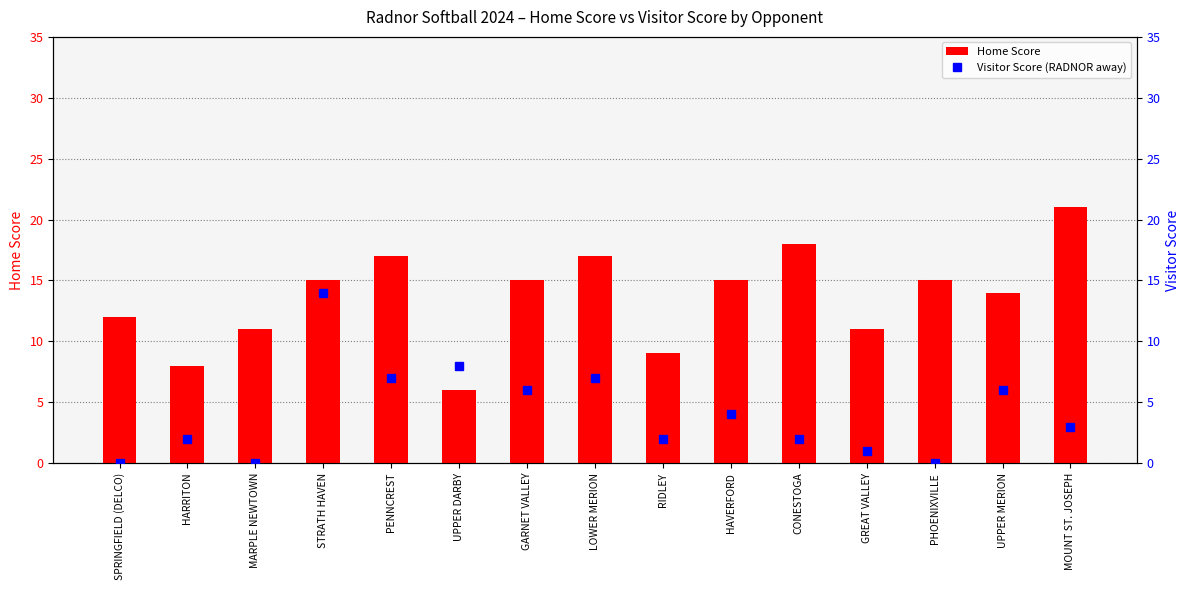

Between MOUNT ST. JOSEPH and PENNCREST, which is larger?

MOUNT ST. JOSEPH